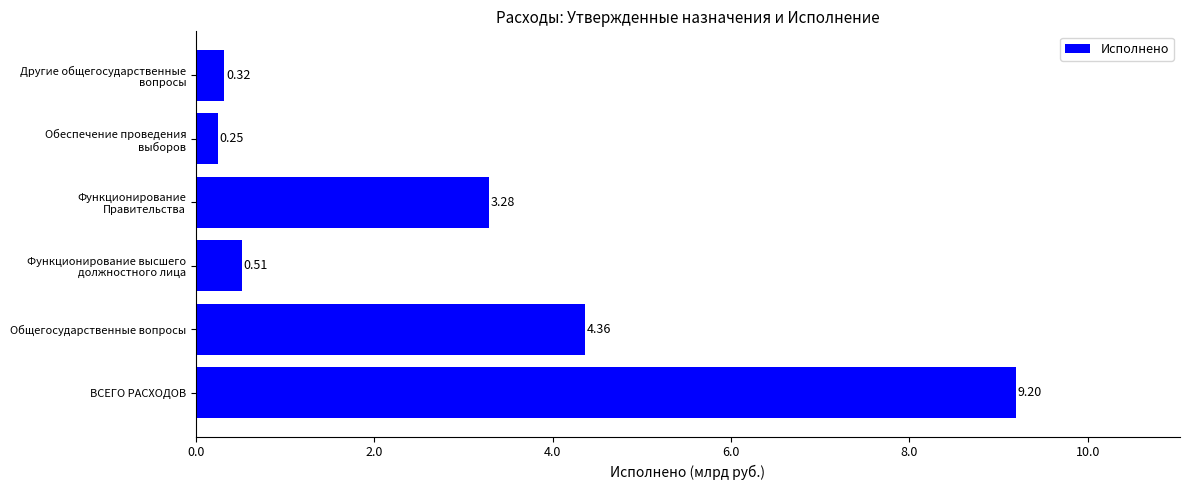

Which label corresponds to the largest value in the chart?

ВСЕГО РАСХОДОВ